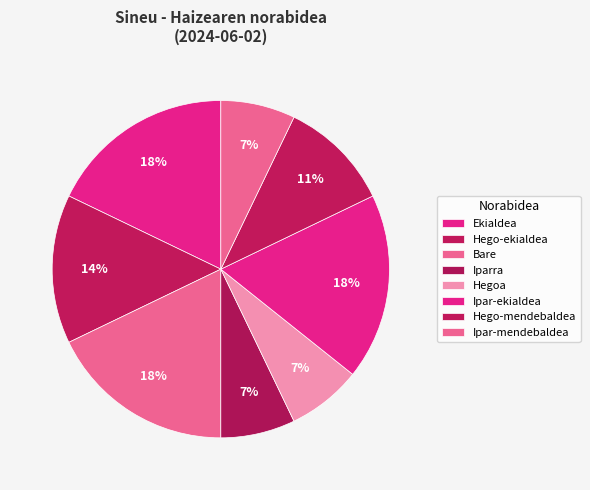

How many segments does this pie chart have?

8